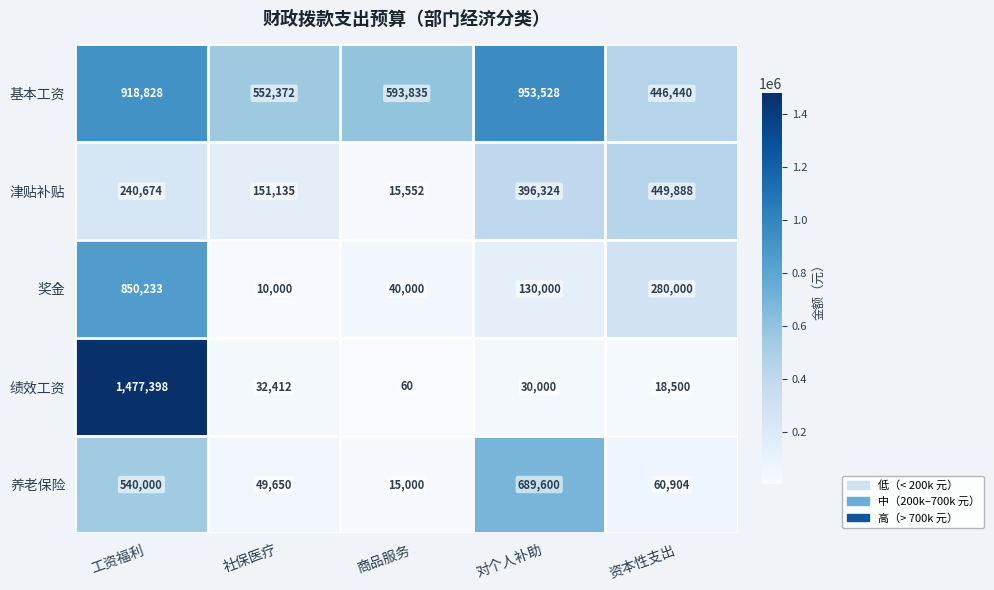

Reading left to right, extract all data points from this chart.

基本工资: 工资福利=918828	社保医疗=552372	商品服务=593835	对个人补助=953528	资本性支出=446440
津贴补贴: 工资福利=240674	社保医疗=151135	商品服务=15552	对个人补助=396324	资本性支出=449888
奖金: 工资福利=850233	社保医疗=10000	商品服务=40000	对个人补助=130000	资本性支出=280000
绩效工资: 工资福利=1477398	社保医疗=32412	商品服务=60	对个人补助=30000	资本性支出=18500
养老保险: 工资福利=540000	社保医疗=49650	商品服务=15000	对个人补助=689600	资本性支出=60904